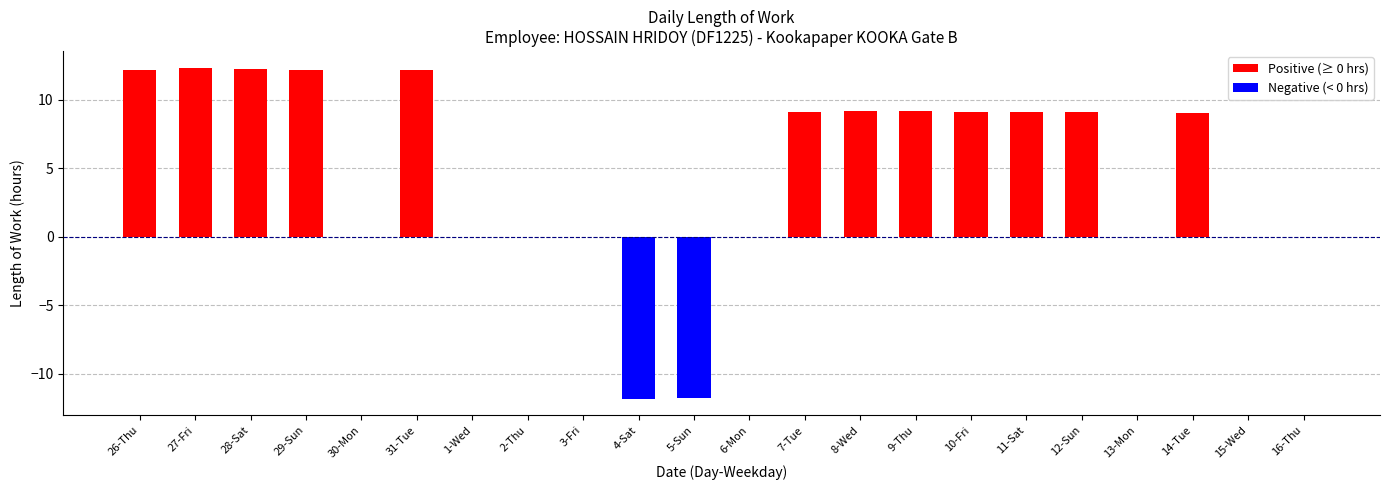

What is the approximate value at 9-Thu?

9.2